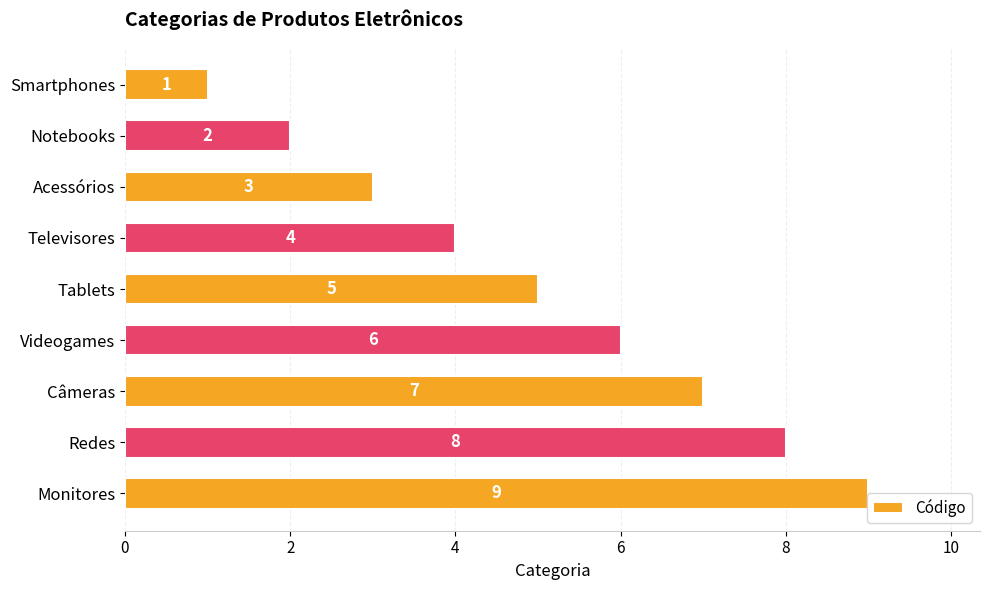

Approximately how many times larger is the value at Notebooks compared to Tablets?

0.4